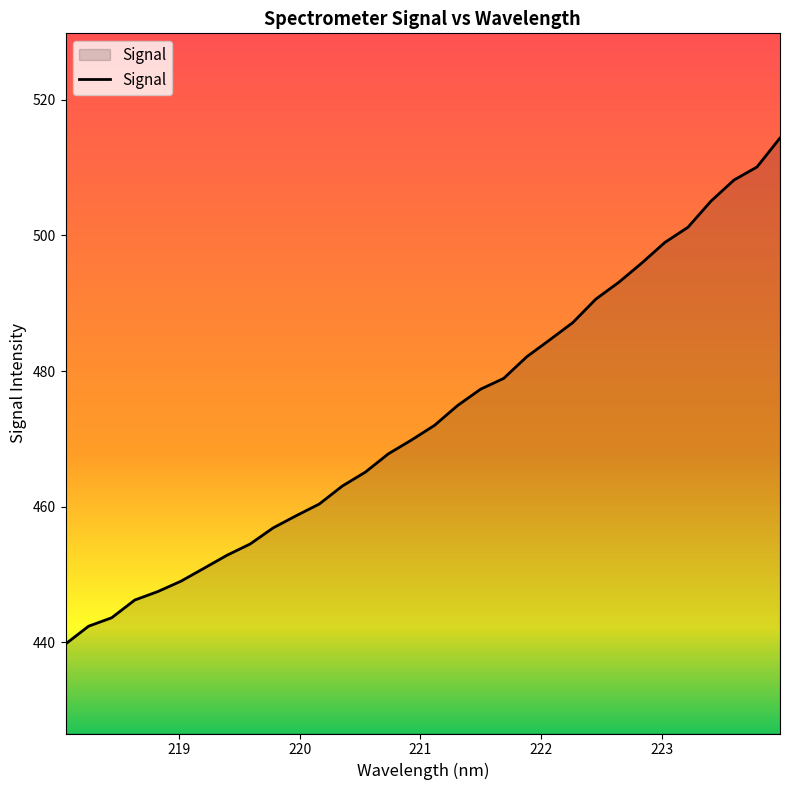

What is the maximum value shown in the chart?

514.4